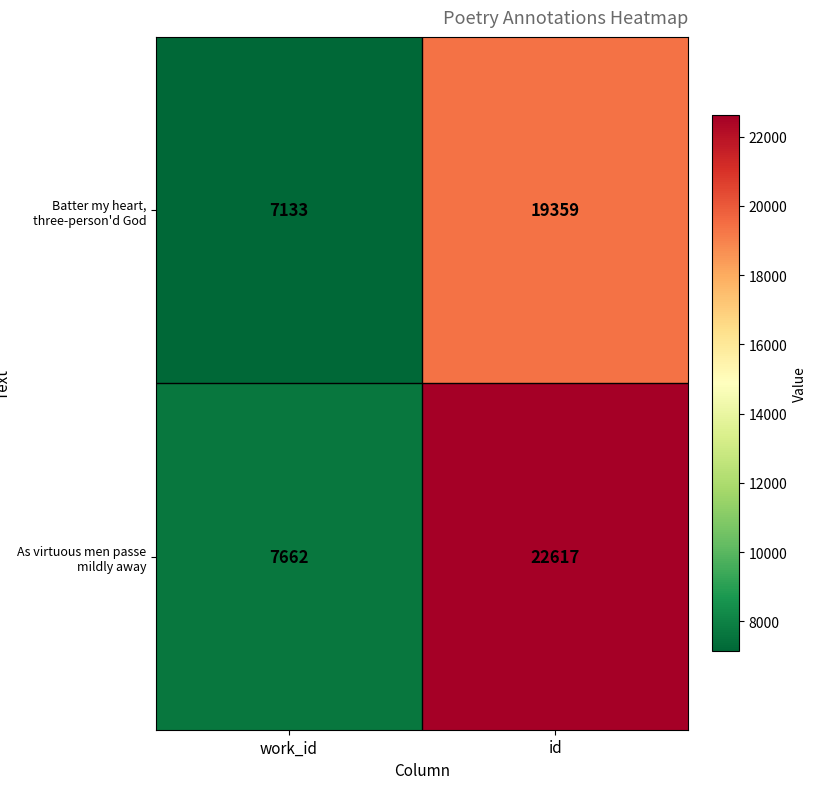

What is the difference between the maximum and minimum values in the As virtuous men passe mildly away series?

14955